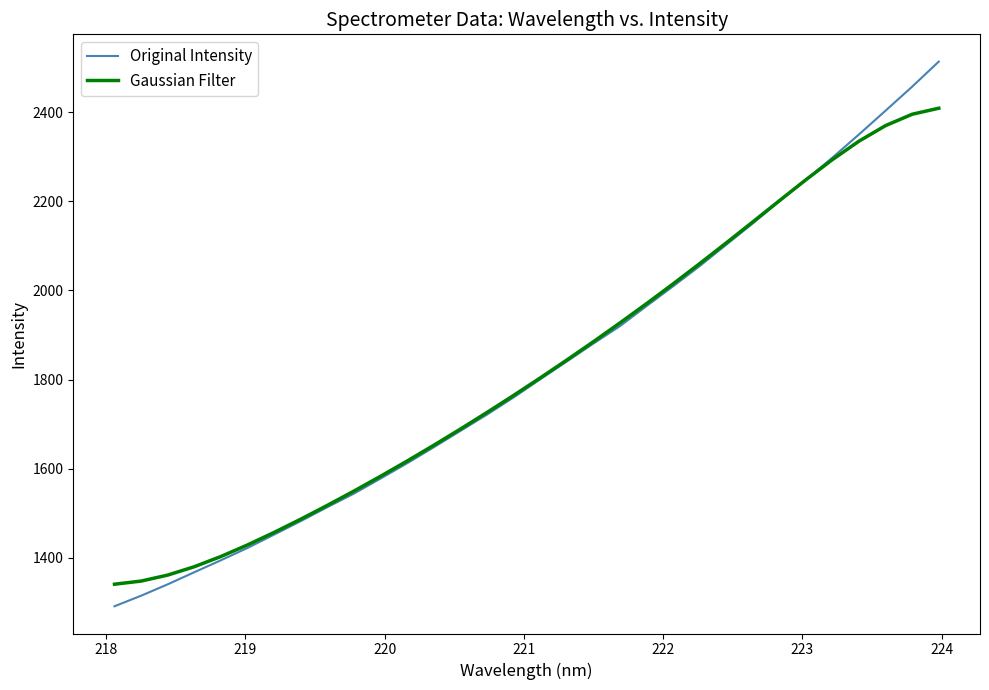

Which series has the largest range (max minus min)?

Original Intensity